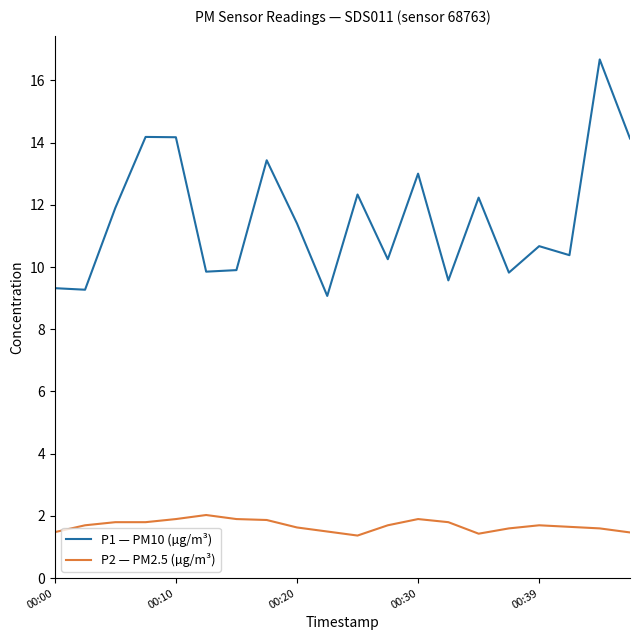

True or false: P2 — PM2.5 (µg/m³) and P1 — PM10 (µg/m³) intersect in this chart.

False